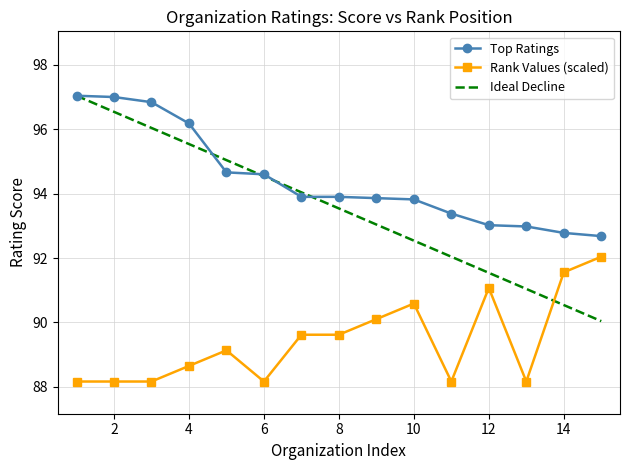

Rank the series by their average value, from lowest to highest.

Rank Values (scaled), Ideal Decline, Top Ratings